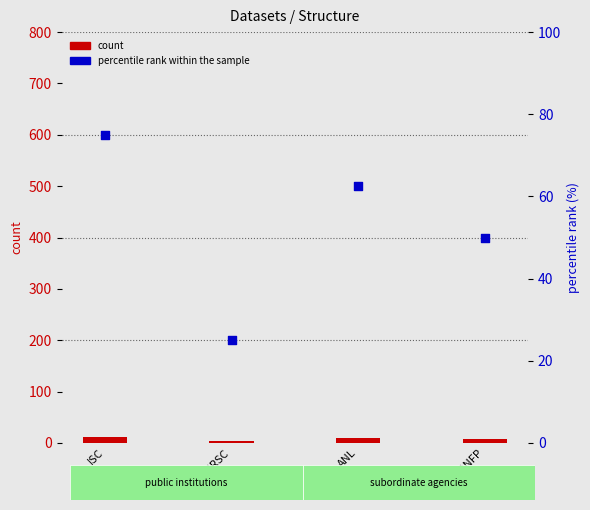

At which category is the sum across all series the highest?

ISC